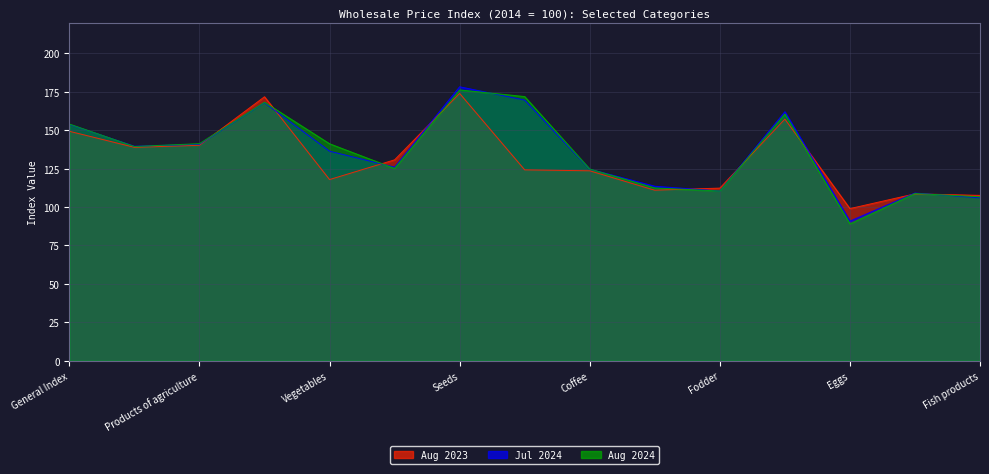

At which category does Aug 2024 reach its first local valley?

Agriculture & fishery